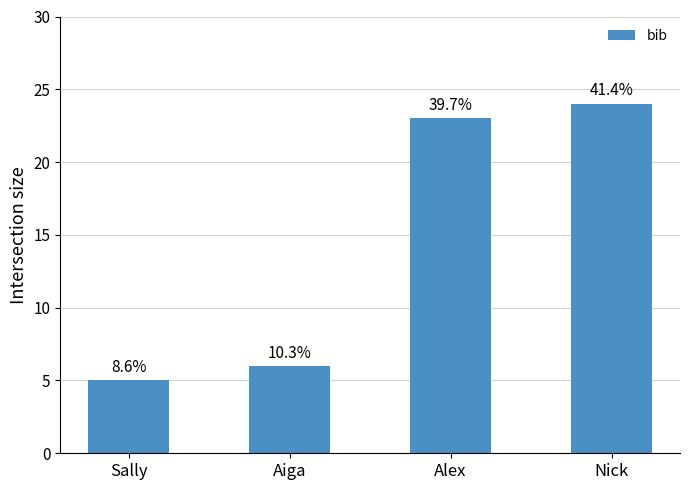

What is the value of the 3rd bar from the left?

23